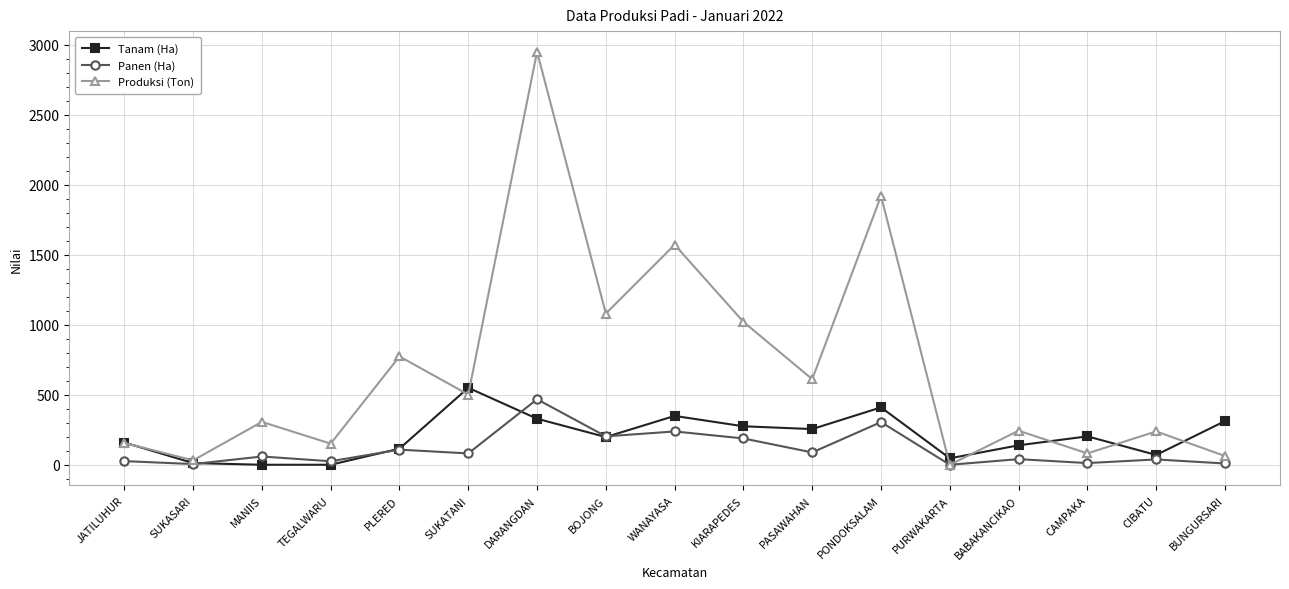

What is the value of the Tanam (Ha) point at the 2nd from the left?

12.0